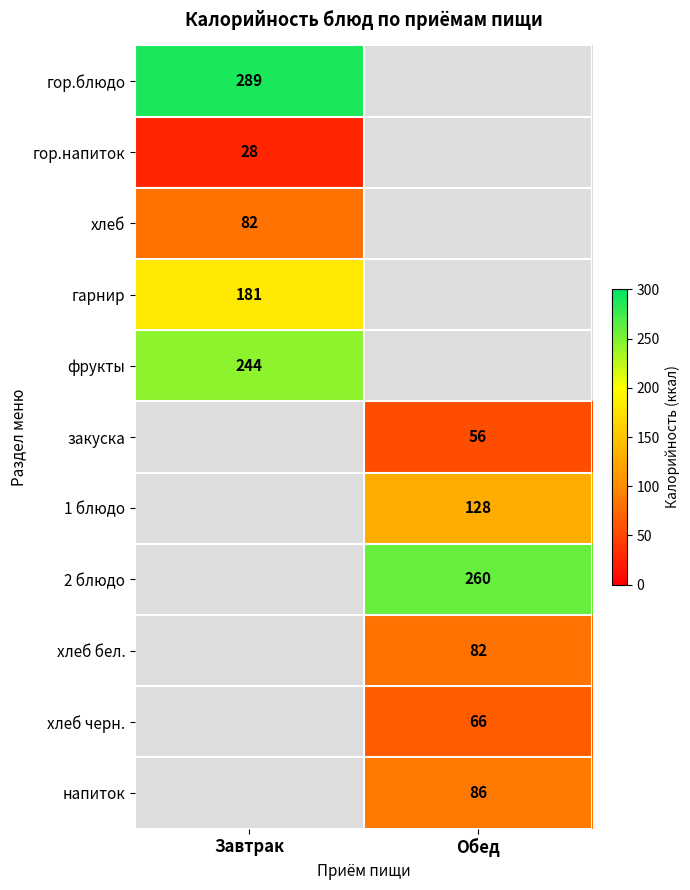

Which label corresponds to the largest value in the chart?

Завтрак